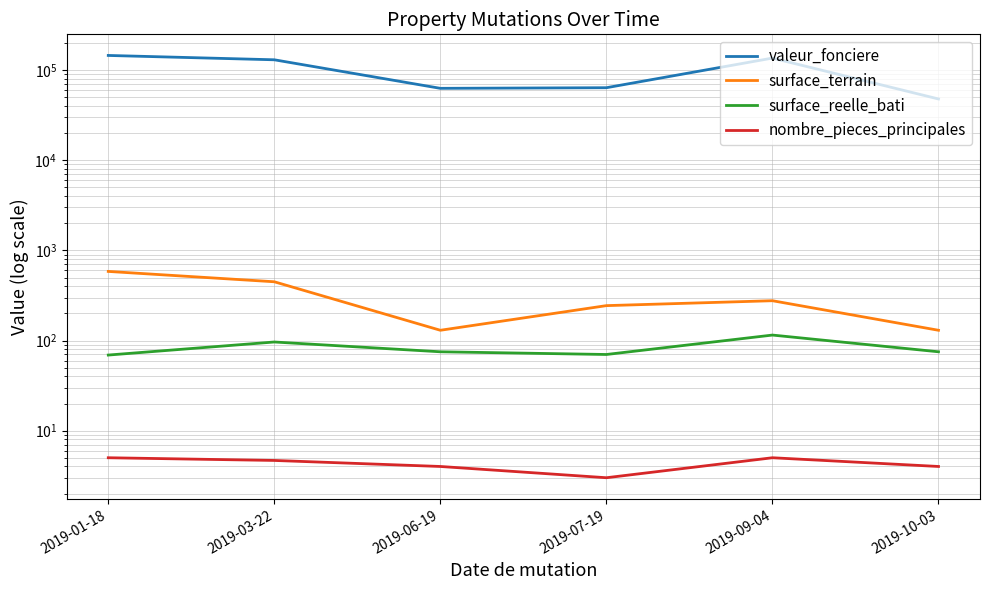

At which category is the sum across all series the highest?

2019-01-18